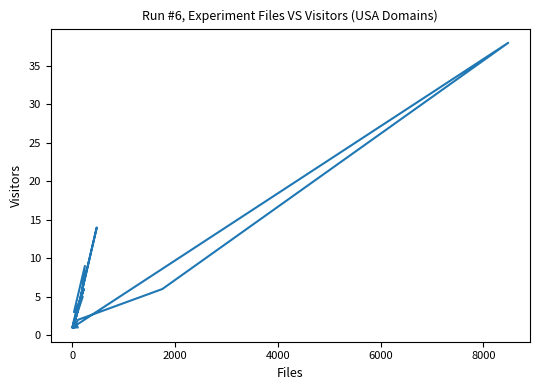

How many interior local valleys (lower than both neighbors) does the data have?

5